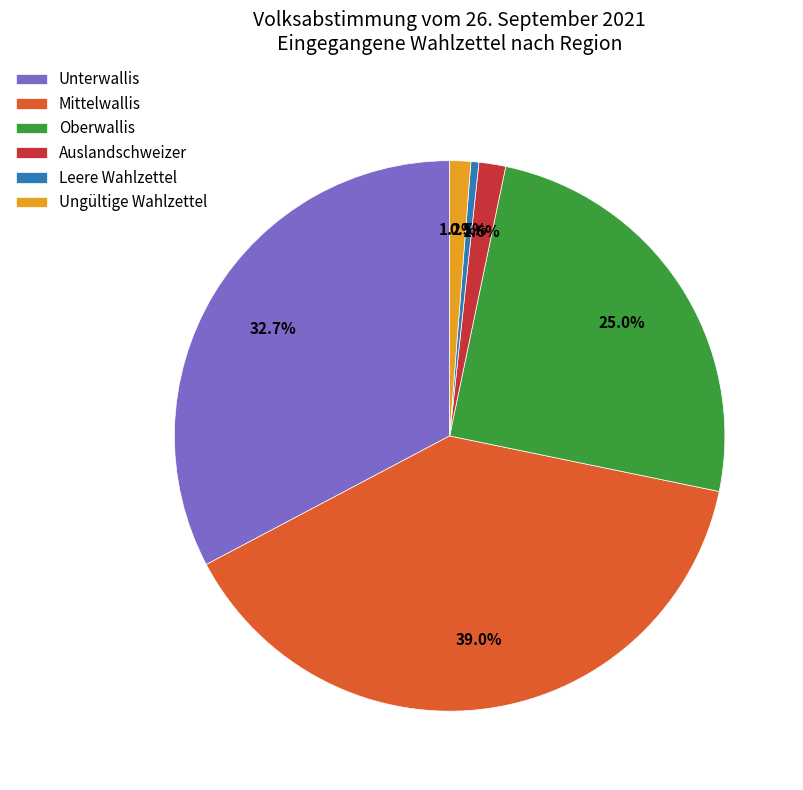

How many slices are in this pie chart?

6